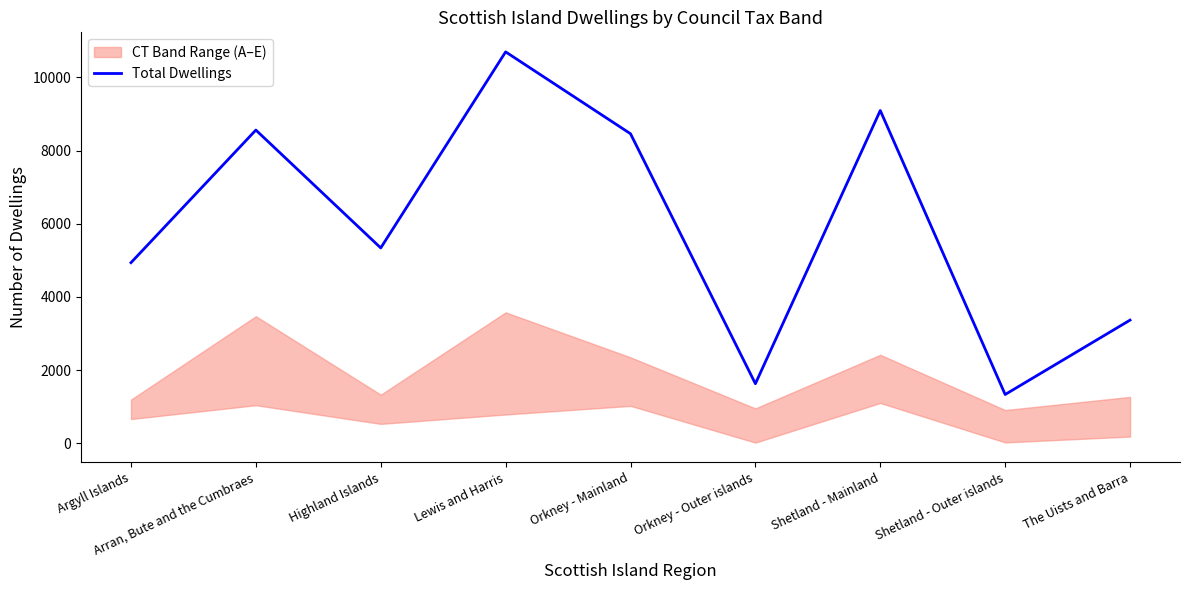

What is the change in value from Highland Islands to Shetland - Mainland?

+3756